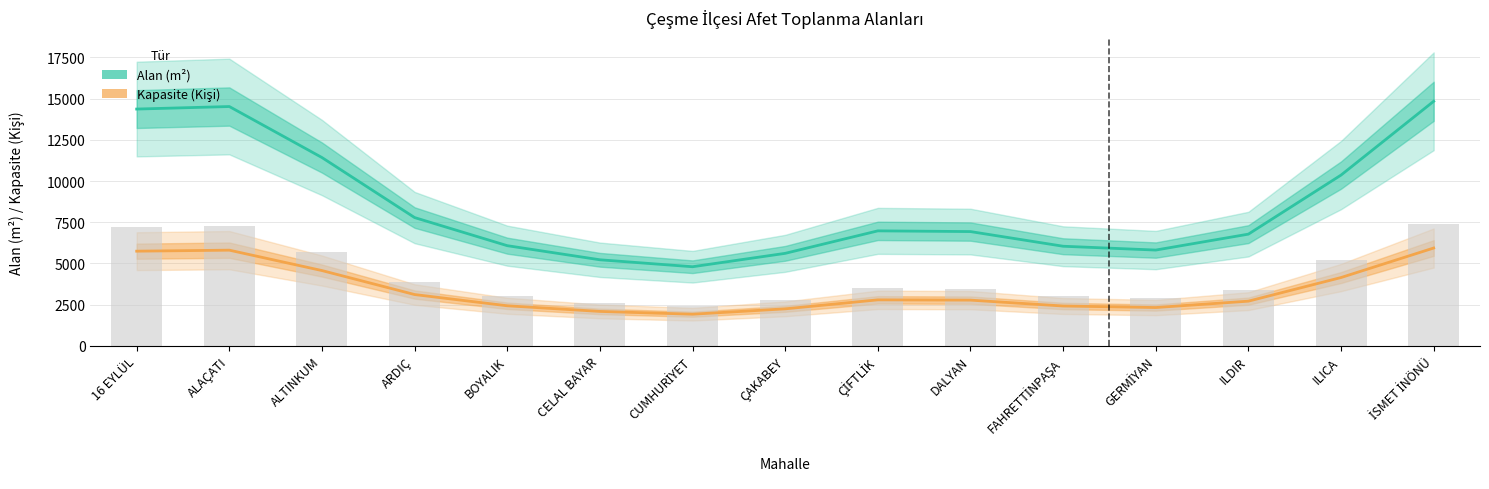

What is the difference between the Alan (m²) values at ALAÇATI and ILICA?

4159.6